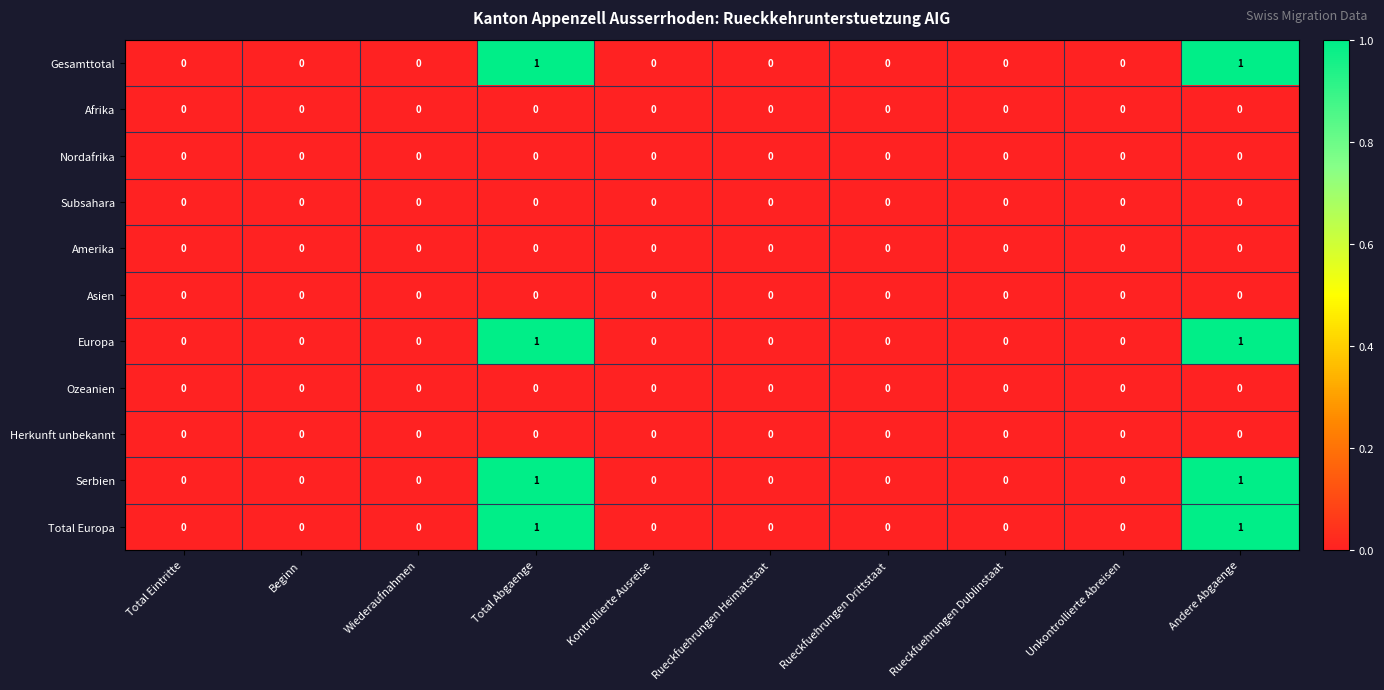

What is the total value across all series at Andere Abgaenge?

4